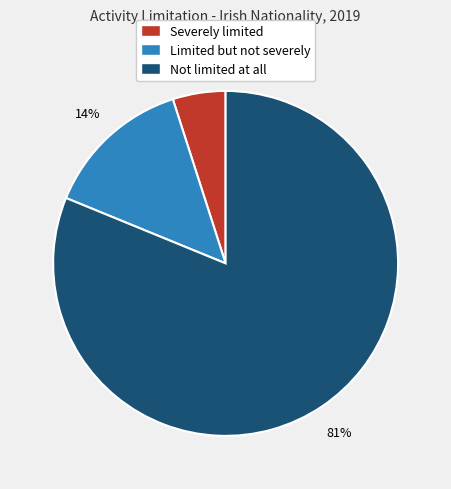

Combined, do Severely limited and Limited but not severely account for over 50%?

No